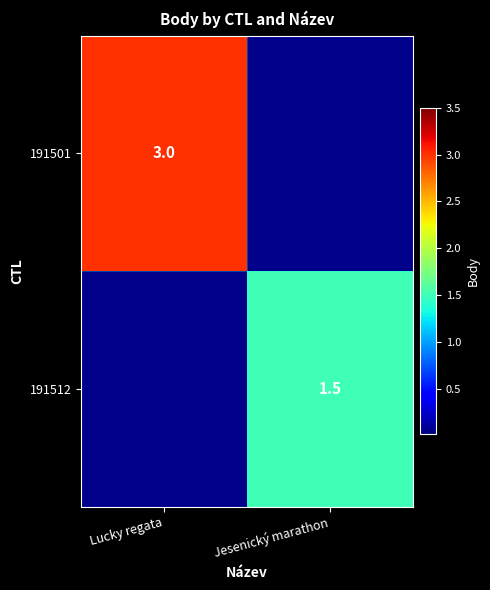

The value of 191512 at Jesenický marathon is 2.1. True or false?

False